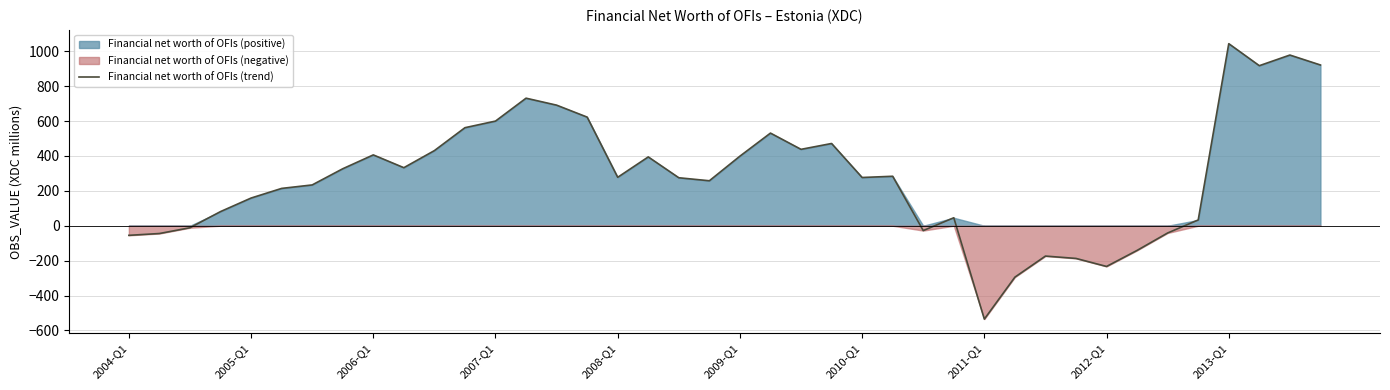

Which category has the lowest value in the Financial net worth of OFIs (trend) series?

2011-Q1